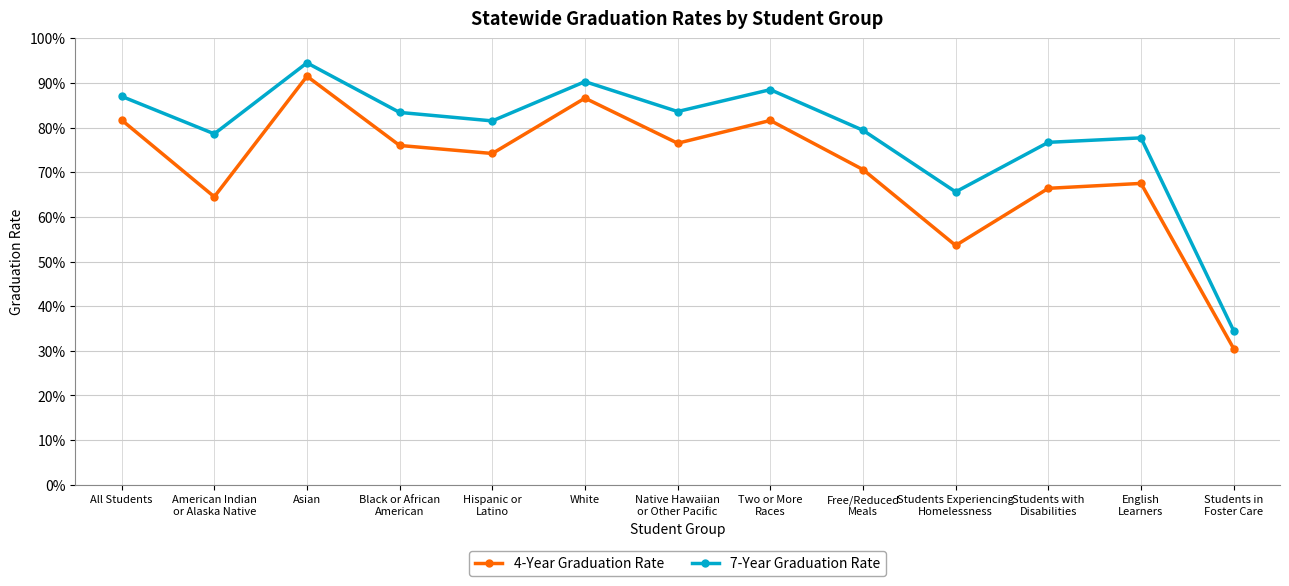

List the labels in order of 7-Year Graduation Rate value, largest first.

Asian, White, Two or More
Races, All Students, Native Hawaiian
or Other Pacific, Black or African
American, Hispanic or
Latino, Free/Reduced
Meals, American Indian
or Alaska Native, English
Learners, Students with
Disabilities, Students Experiencing
Homelessness, Students in
Foster Care